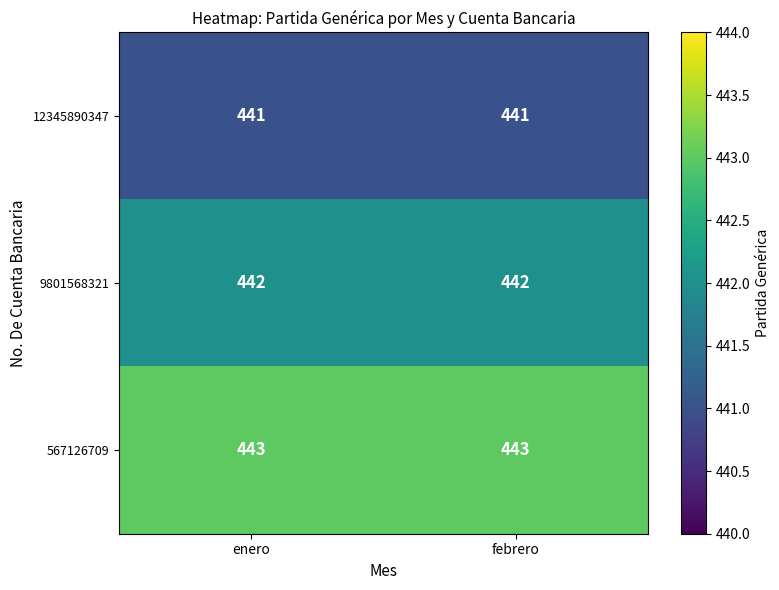

What is the total value across all series at febrero?

1326